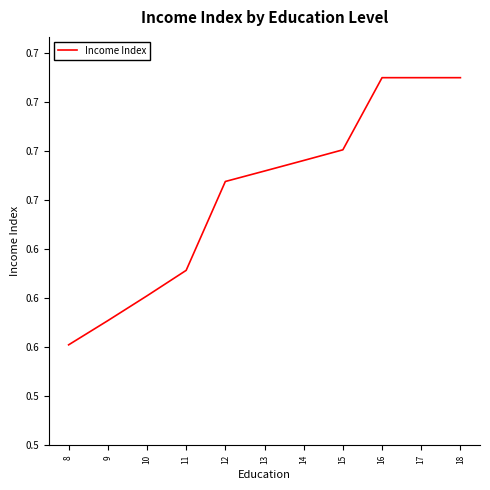

What is the sum of all values?

7.2